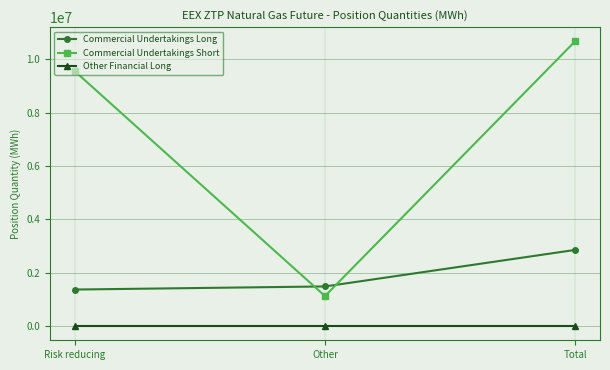

Reading left to right, transcribe all the data shown in this chart.

Commercial Undertakings Long: 1367280	1483680	2850960
Commercial Undertakings Short: 9542222	1122888	10665110
Other Financial Long: 0	0	0